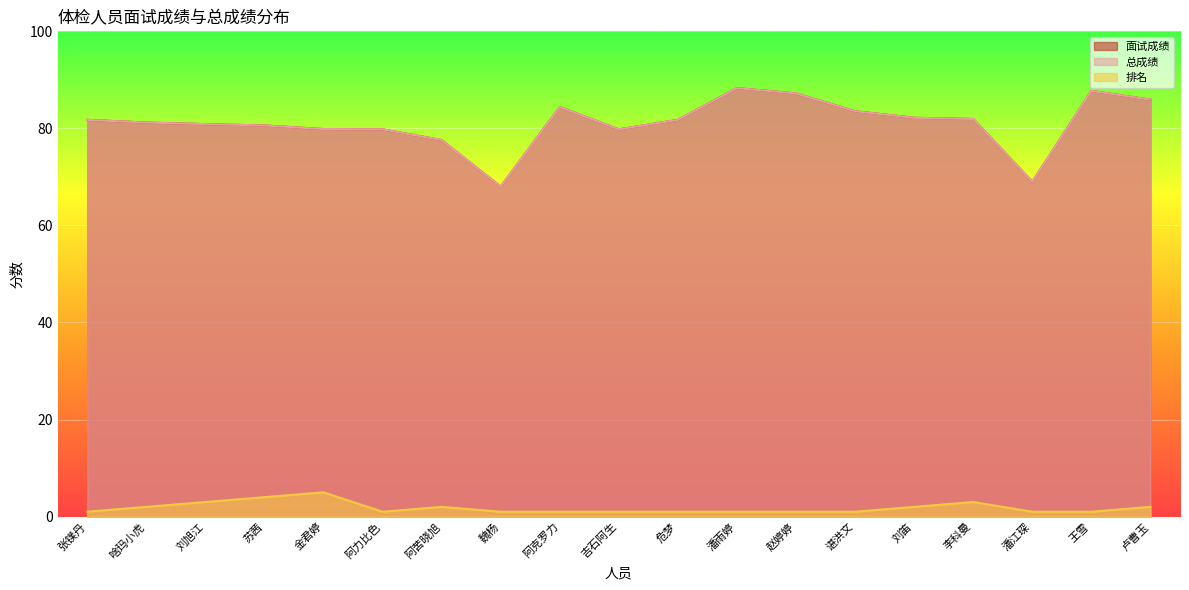

Which series has the widest spread of values?

面试成绩